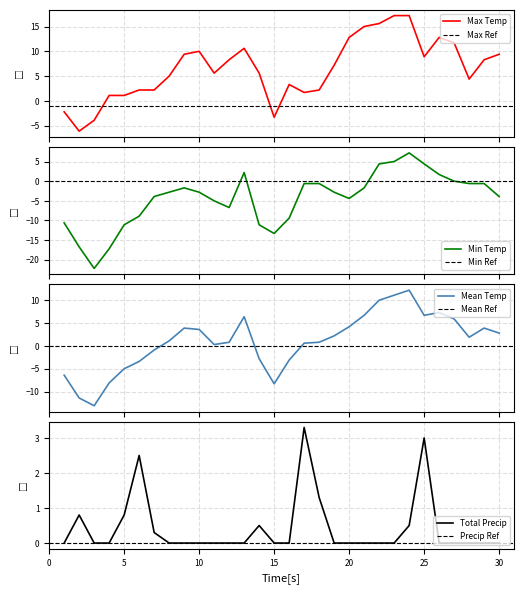

Reading left to right, list all the values displayed in this chart.

Max Temp (C): 1=-2.2	2=-6.1	3=-3.9	4=1.1	5=1.1	6=2.2	7=2.2	8=5.0	9=9.4	10=10.0	11=5.6	12=8.3	13=10.6	14=5.6	15=-3.3	16=3.3	17=1.7	18=2.2	19=7.2	20=12.8	21=15.0	22=15.6	23=17.2	24=17.2	25=8.9	26=12.8	27=11.7	28=4.4	29=8.3	30=9.4
Min Temp (C): 1=-10.6	2=-16.7	3=-22.2	4=-17.2	5=-11.1	6=-8.9	7=-3.9	8=-2.8	9=-1.7	10=-2.8	11=-5.0	12=-6.7	13=2.2	14=-11.1	15=-13.3	16=-9.4	17=-0.6	18=-0.6	19=-2.8	20=-4.4	21=-1.7	22=4.4	23=5.0	24=7.2	25=4.4	26=1.7	27=0.0	28=-0.6	29=-0.6	30=-3.9
Mean Temp (C): 1=-6.4	2=-11.4	3=-13.1	4=-8.1	5=-5.0	6=-3.4	7=-0.9	8=1.1	9=3.9	10=3.6	11=0.3	12=0.8	13=6.4	14=-2.8	15=-8.3	16=-3.1	17=0.6	18=0.8	19=2.2	20=4.2	21=6.7	22=10.0	23=11.1	24=12.2	25=6.7	26=7.3	27=5.9	28=1.9	29=3.9	30=2.8
Total Precip (mm): 1=0.0	2=0.8	3=0.0	4=0.0	5=0.8	6=2.5	7=0.3	8=0.0	9=0.0	10=0.0	11=0.0	12=0.0	13=0.0	14=0.5	15=0.0	16=0.0	17=3.3	18=1.3	19=0.0	20=0.0	21=0.0	22=0.0	23=0.0	24=0.5	25=3.0	26=0.0	27=0.0	28=0.0	29=0.0	30=0.0